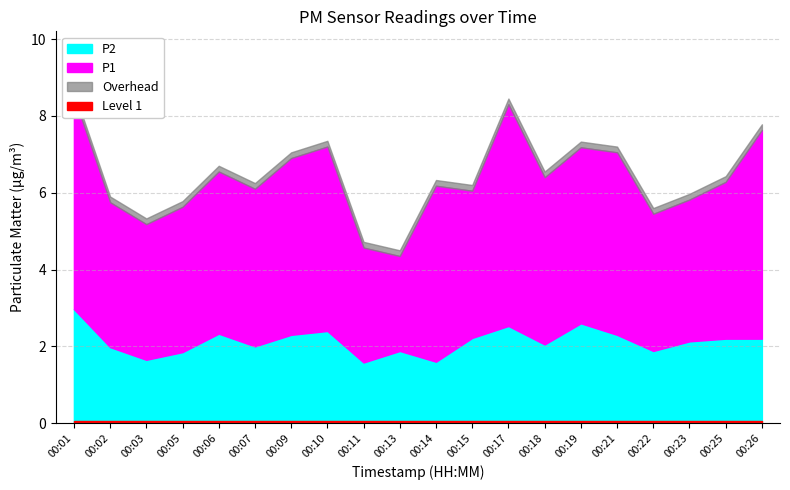

Between 00:10 and 00:17, which series saw the biggest shift?

P1